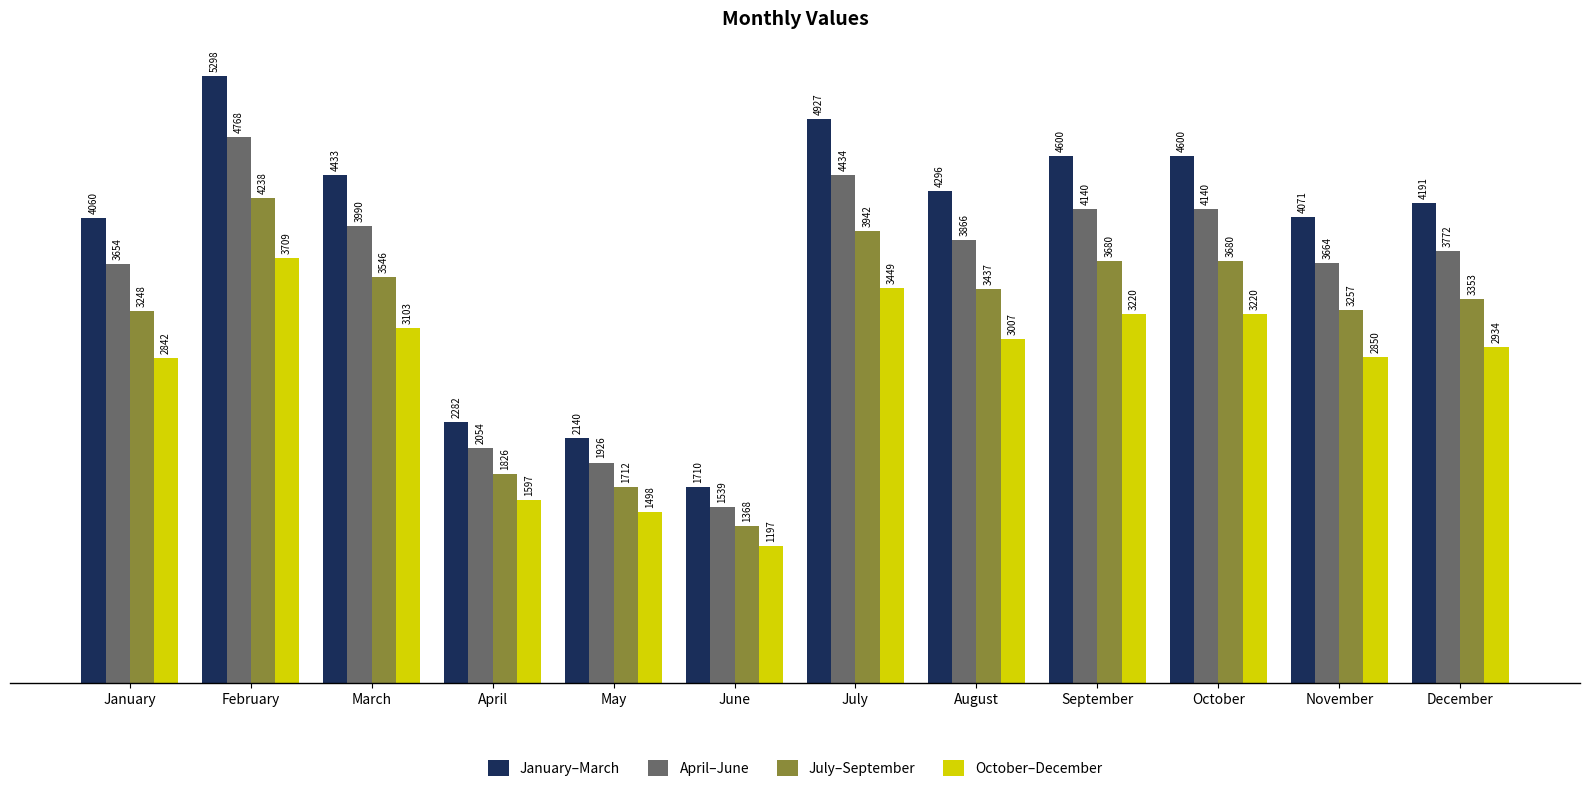

How many bars are there in total?

48